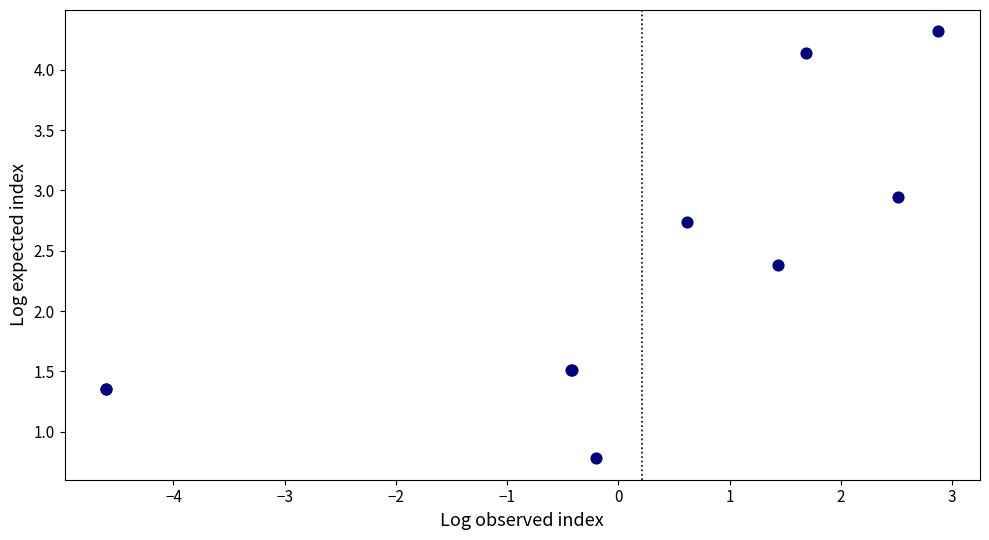

What Y value in the scatter plot is closest to 2?

2.4